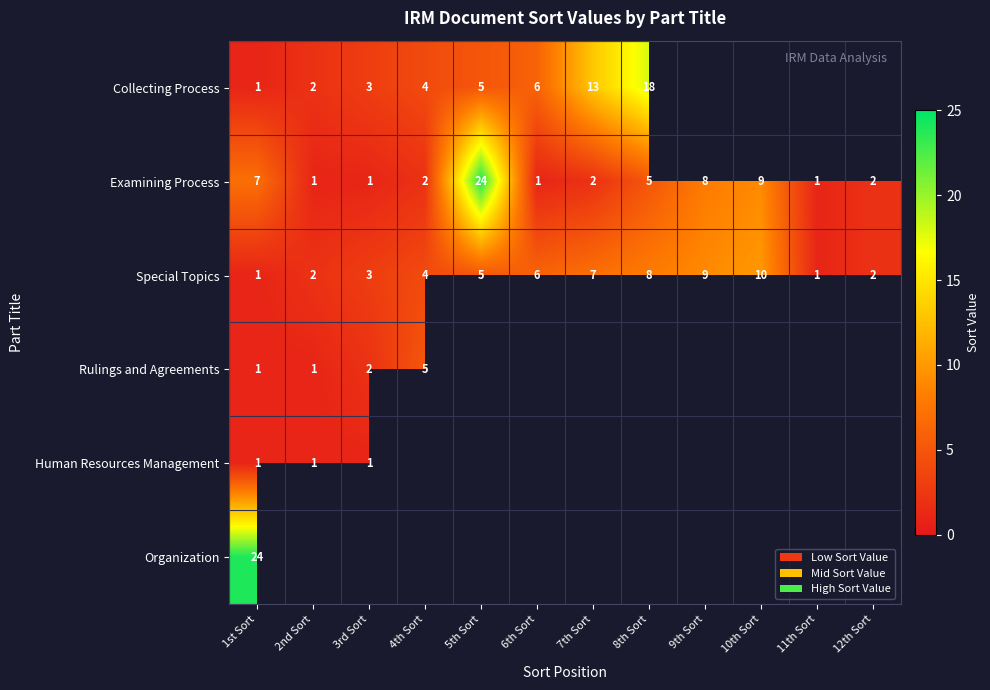

What is the spread (max minus min) of values at 1st Sort?

23